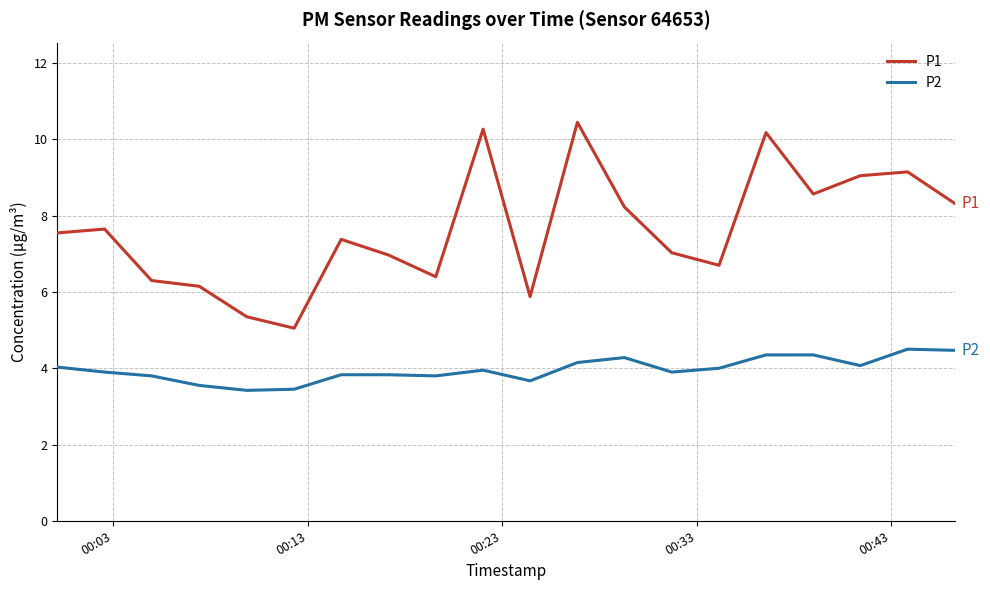

What is the minimum value shown in the chart?

3.4